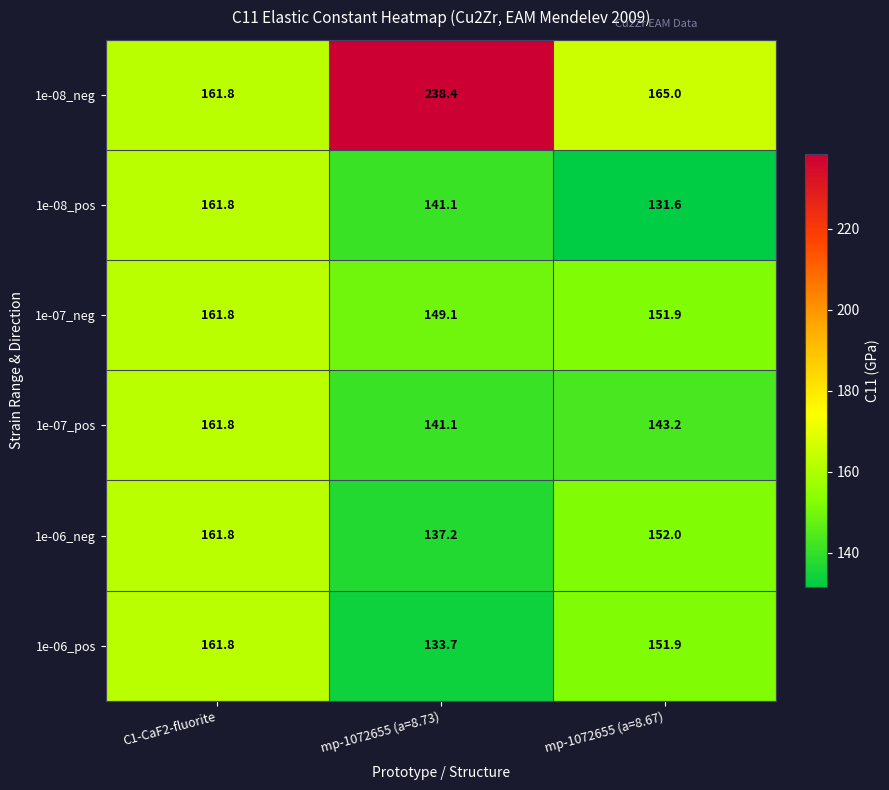

At which label is 1e-06_pos closest to 147?

mp-1072655 (a=8.67)